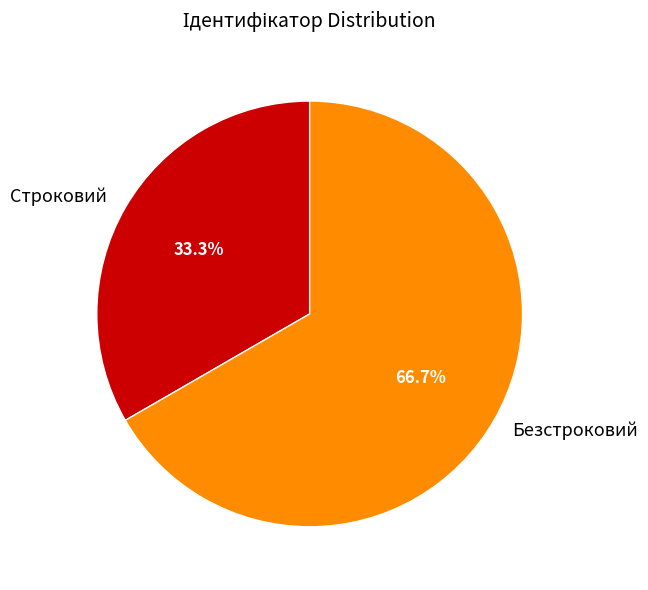

What is the smallest slice in the pie chart?

Строковий